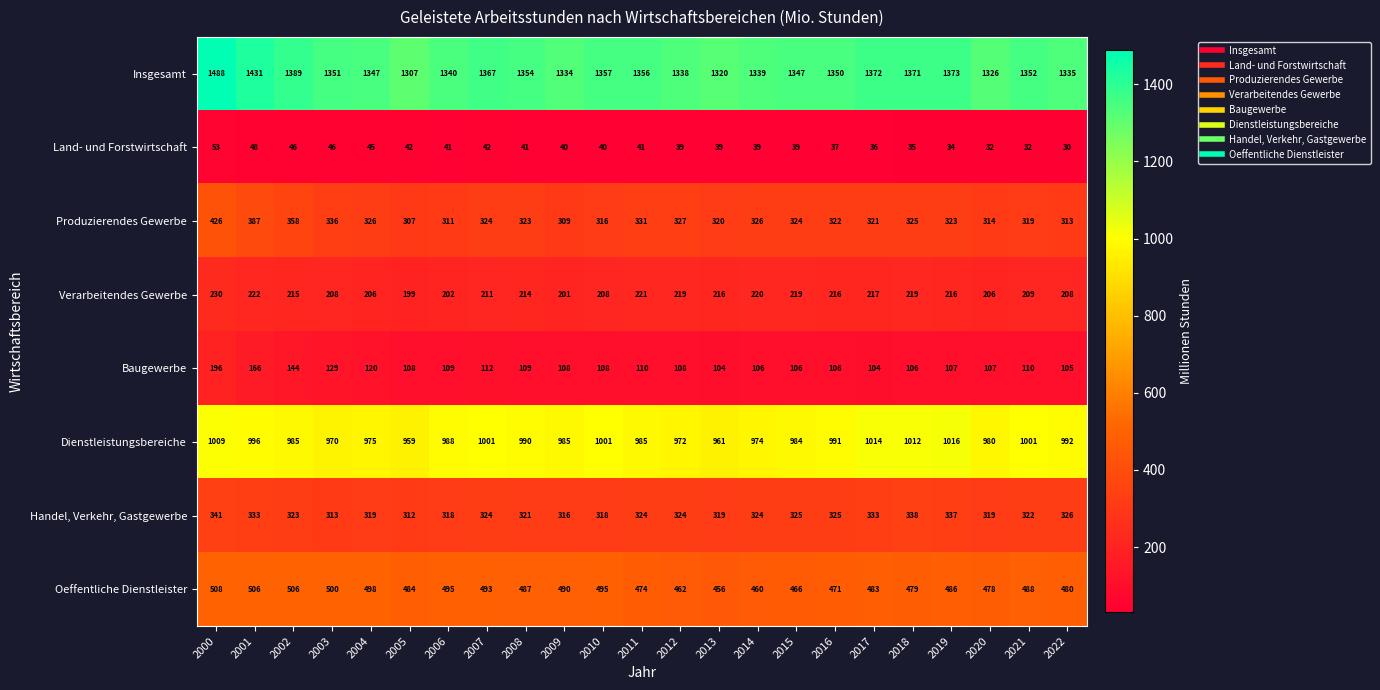

Rank the series by their maximum value, from lowest to highest.

Land- und Forstwirtschaft, Baugewerbe, Verarbeitendes Gewerbe, Handel, Verkehr, Gastgewerbe, Produzierendes Gewerbe, Oeffentliche Dienstleister, Dienstleistungsbereiche, Insgesamt